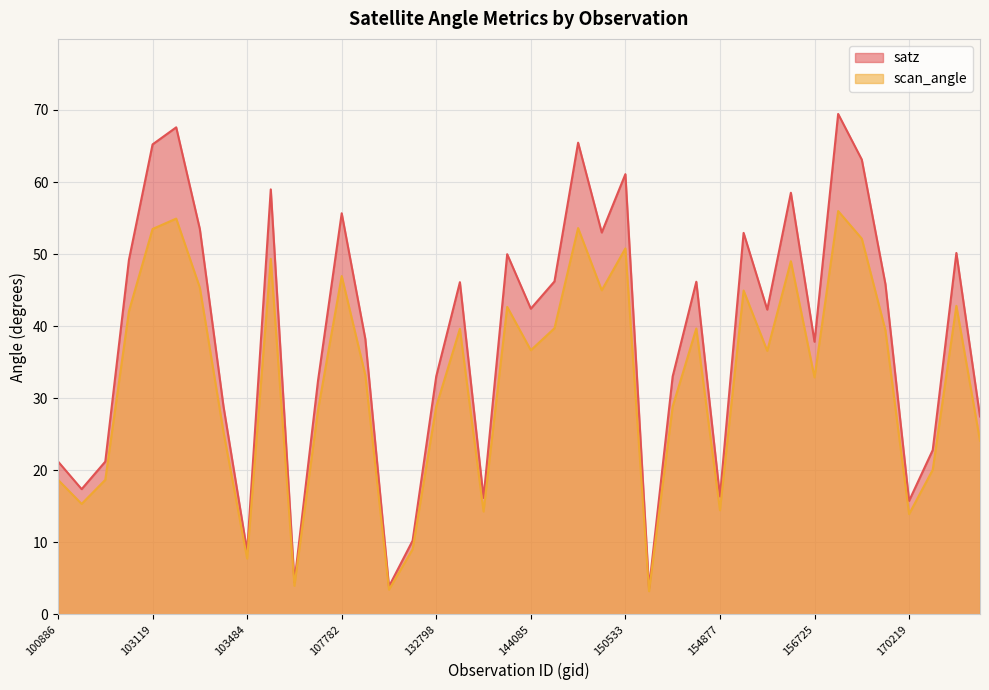

What value does the satz series have at 150533?

61.1